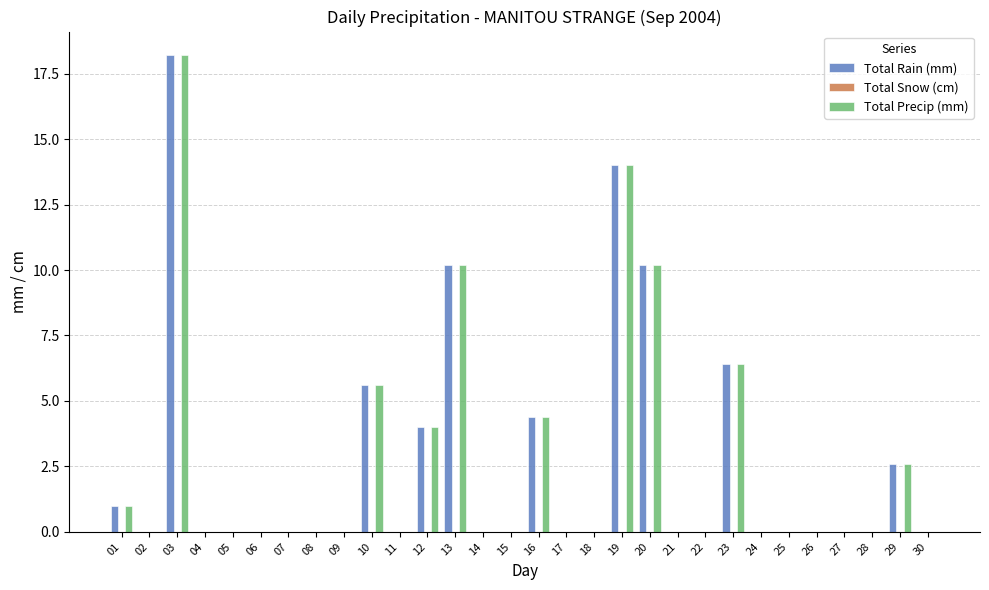

What is the sum of all Total Precip (mm) values?

76.6